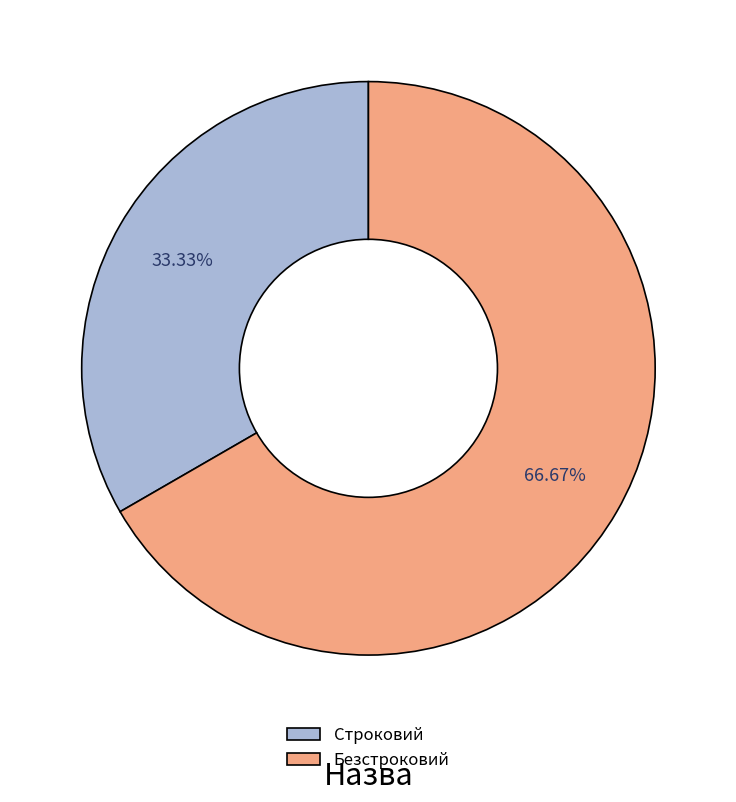

Is there any slice that represents more than half of the pie?

Yes